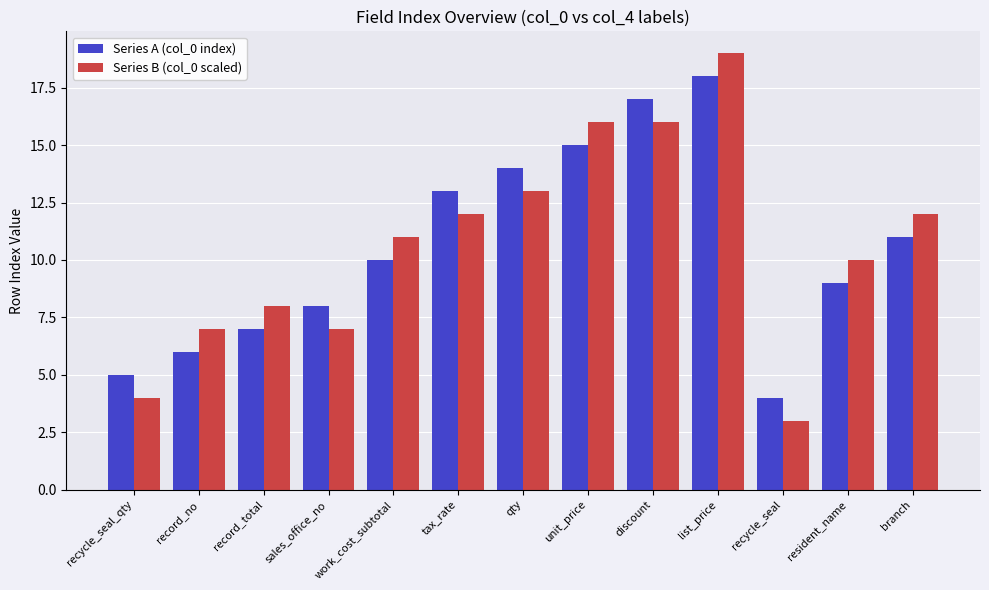

How many data points in Series A (col_0 index) are less than 10?

6